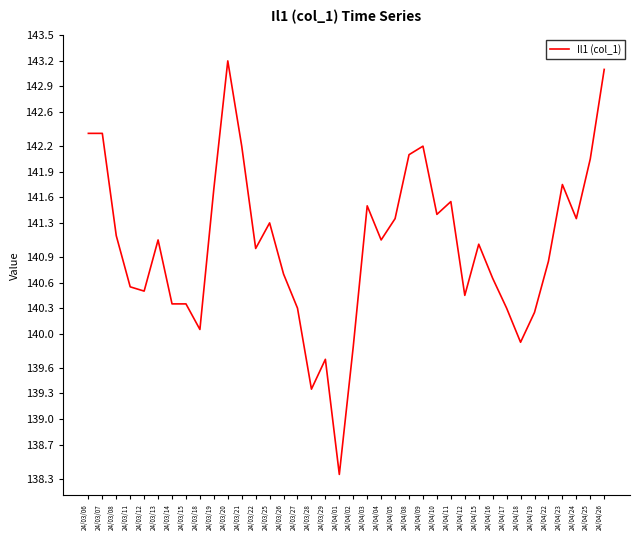

The chart shows a value of 185.1 at 24/03/06. True or false?

False